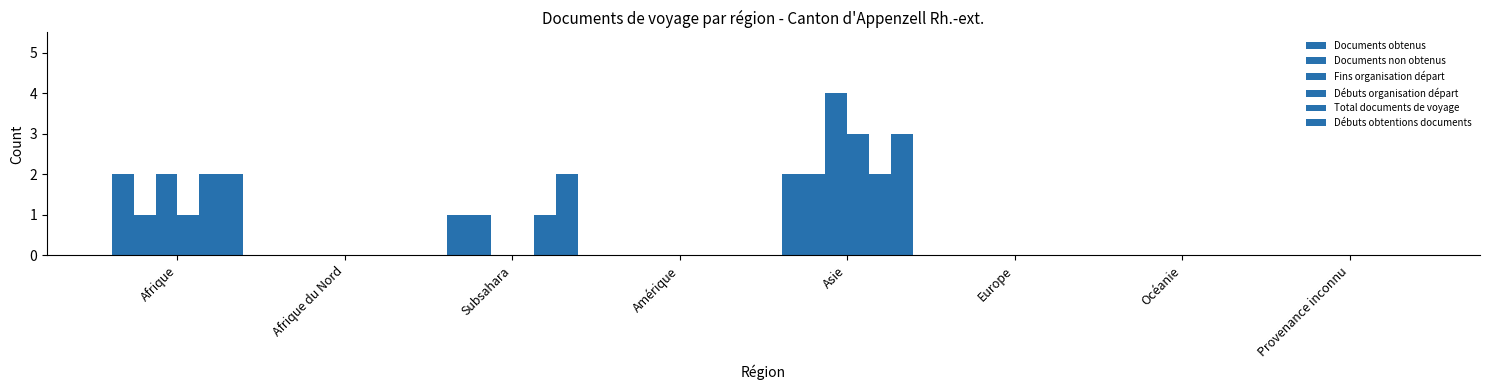

What is the maximum value shown in the chart?

4